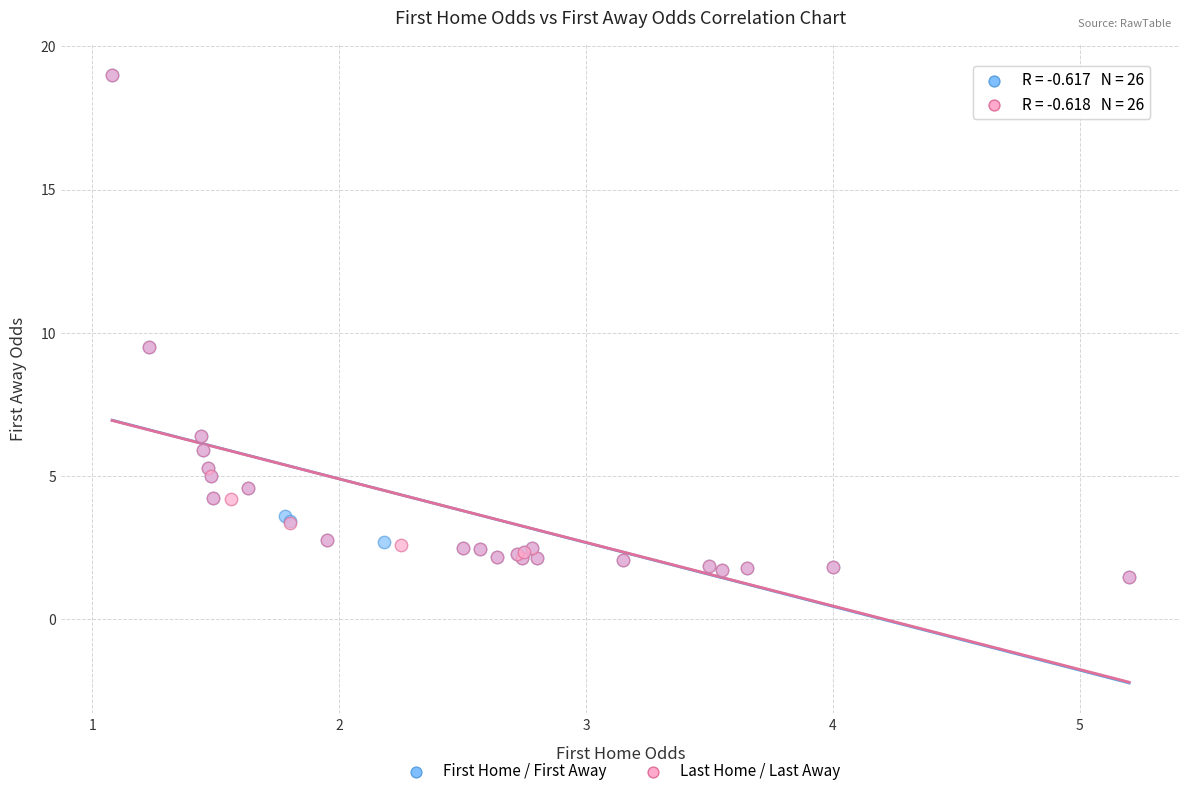

What are all the series names shown in the legend?

First Home / First Away, Last Home / Last Away